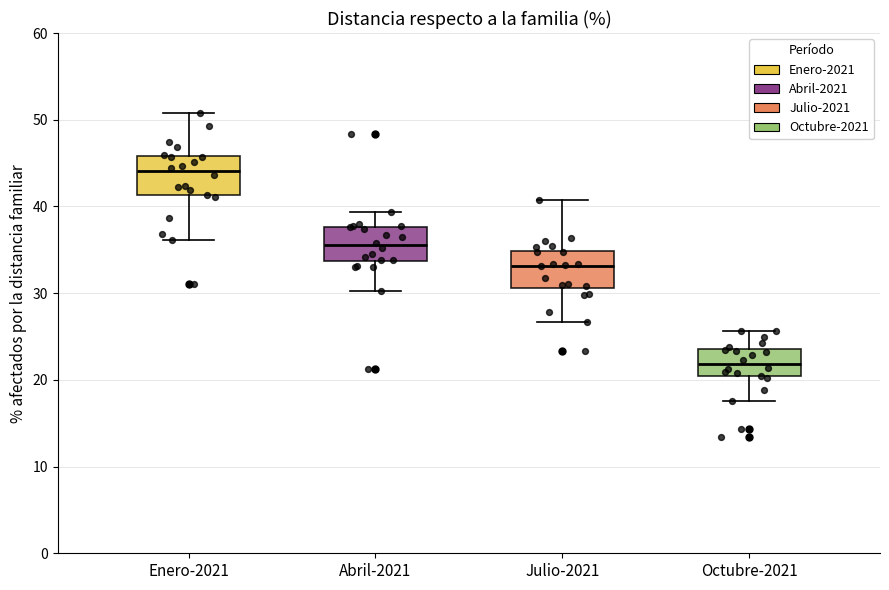

Which box's median line is the highest?

Enero-2021